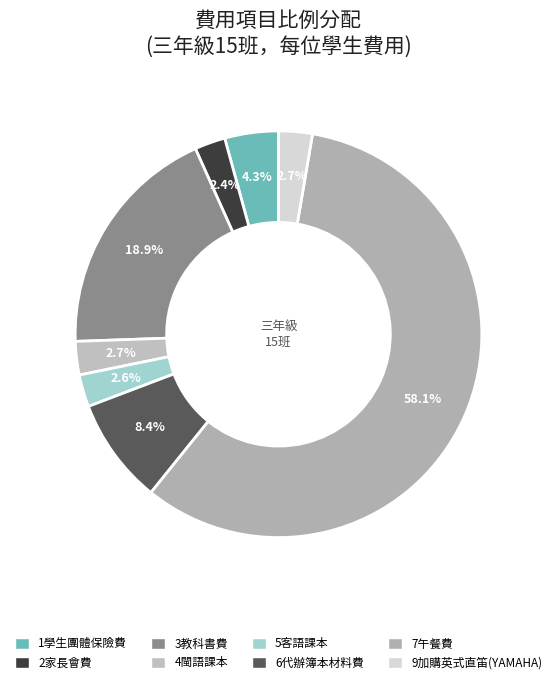

How many slices are in this pie chart?

8